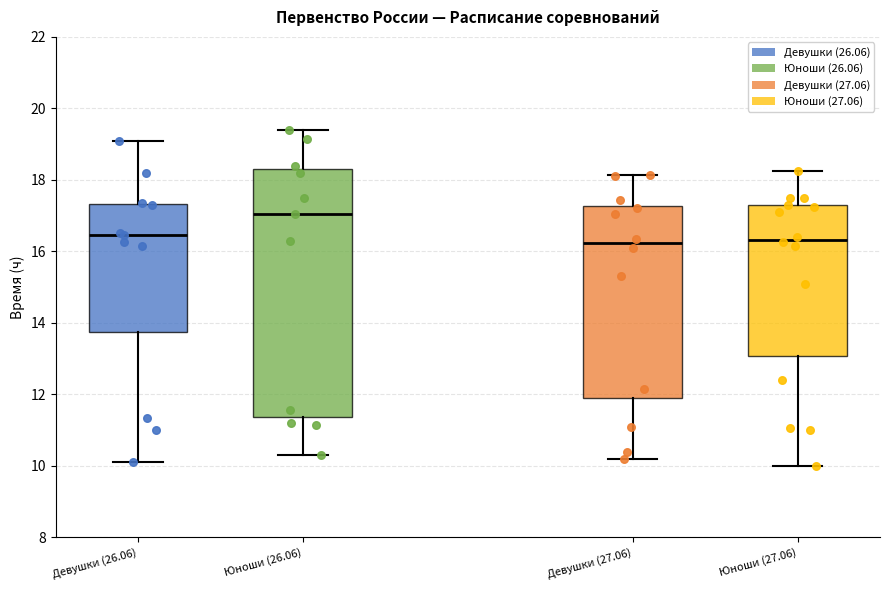

Reading left to right, transcribe this box plot: for each box, give where its median line is, the range the box spans, and where its two whiskers end, as read against the y-axis. The values are not printed on the chart, so give them approximately, as read against the axis.

Девушки (26.06): median 16.4, box 13.8 to 17.4, whiskers 10.2 to 19.2
Юноши (26.06): median 17.0, box 11.4 to 18.4, whiskers 10.4 to 19.4
Девушки (27.06): median 16.2, box 11.8 to 17.2, whiskers 10.2 to 18.2
Юноши (27.06): median 16.4, box 13.0 to 17.2, whiskers 10.0 to 18.2